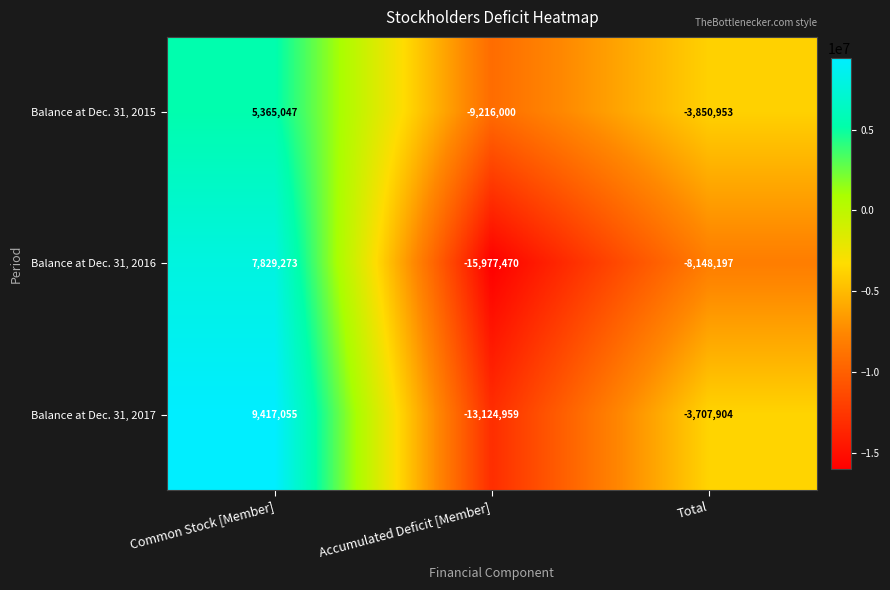

The Balance at Dec. 31, 2016 series shows -11099615 at Accumulated Deficit [Member]. True or false?

False